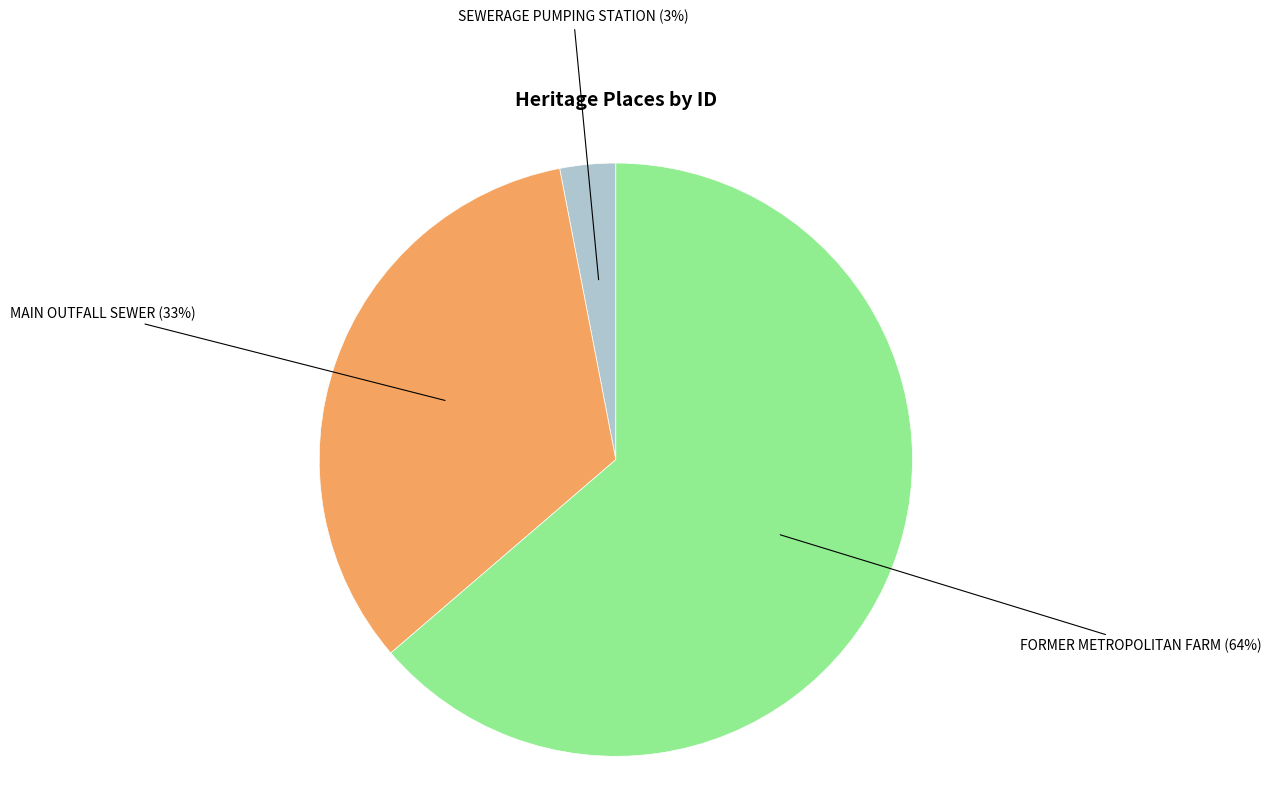

To the nearest percent, what is the difference between the SEWERAGE PUMPING STATION and FORMER METROPOLITAN FARM slice percentages?

61%